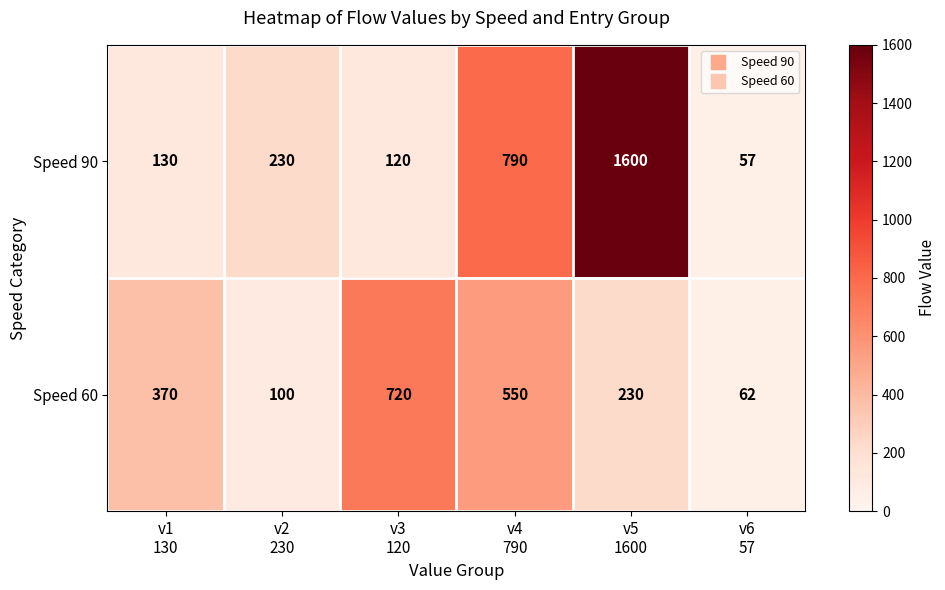

Between v4
790 and v6
57, which series saw the biggest shift?

Speed 90